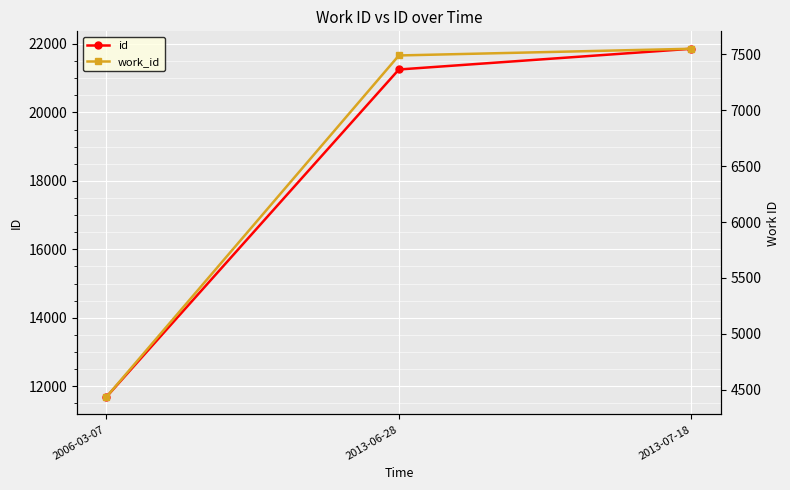

What is the value of the id point at the 1st from the left?

11684